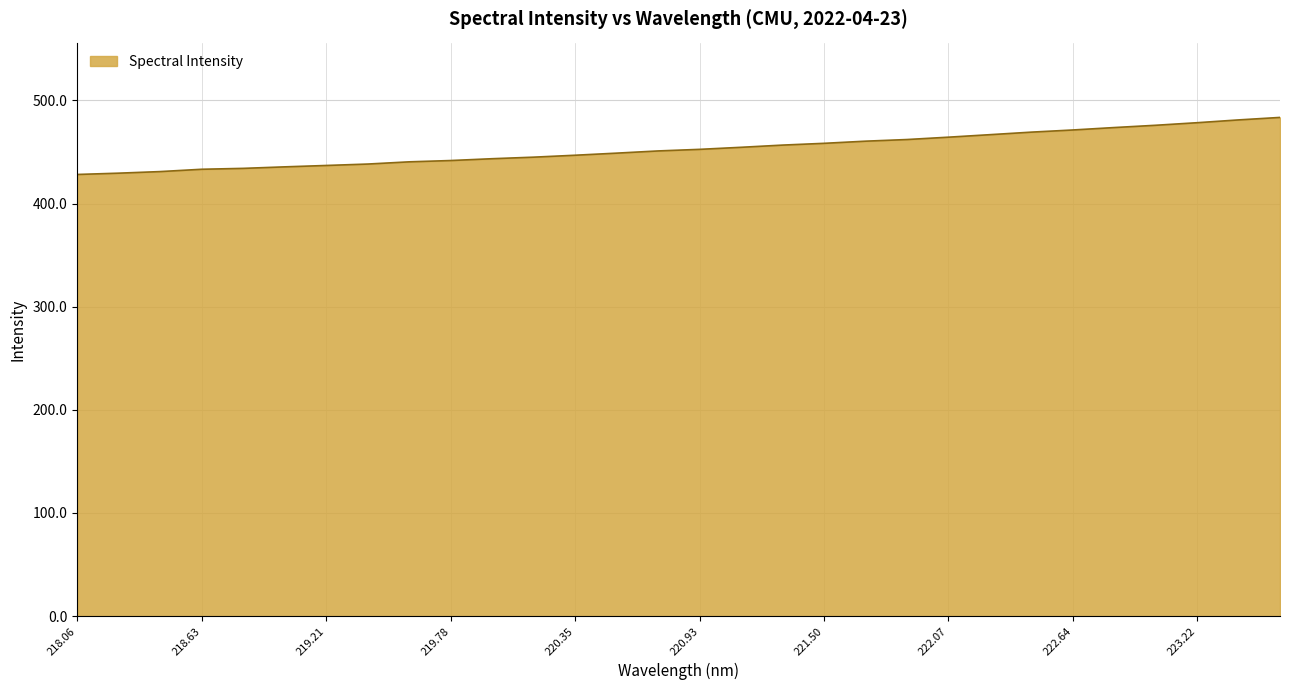

What is the smallest value displayed?

428.2